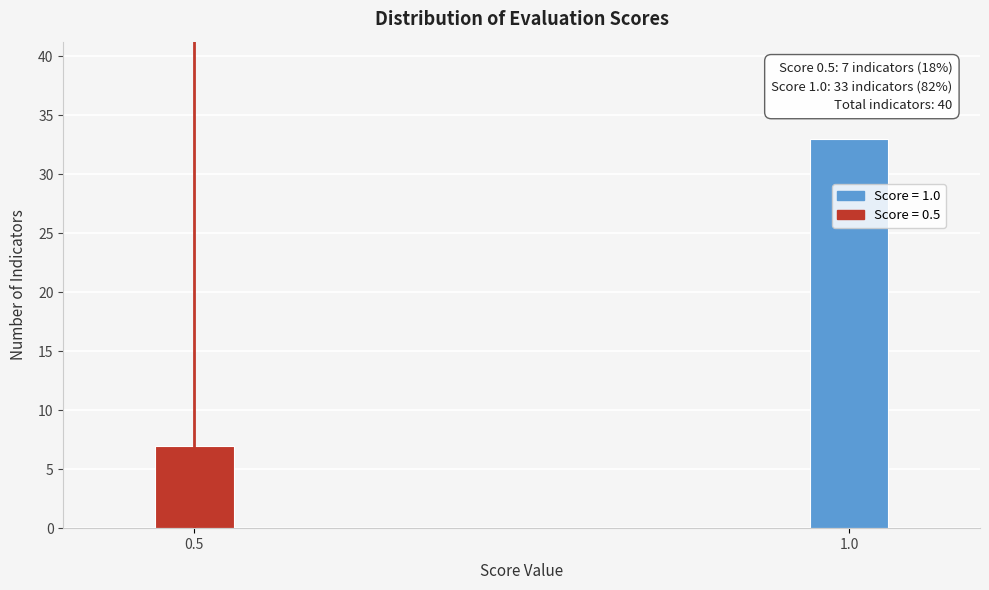

Reading left to right, what are all the values shown in this chart?

7	33